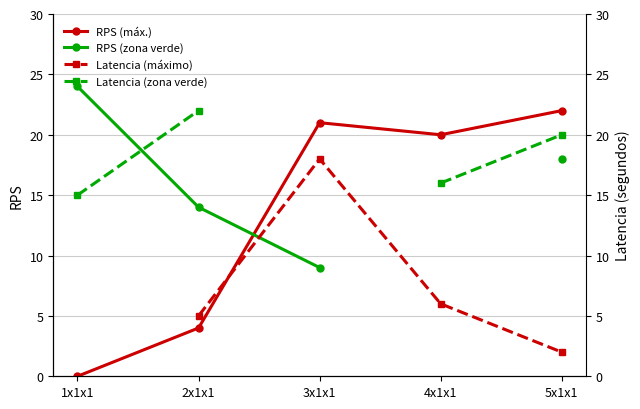

What is the value of the Latencia (zona verde) point at the 4th from the left?

16.0